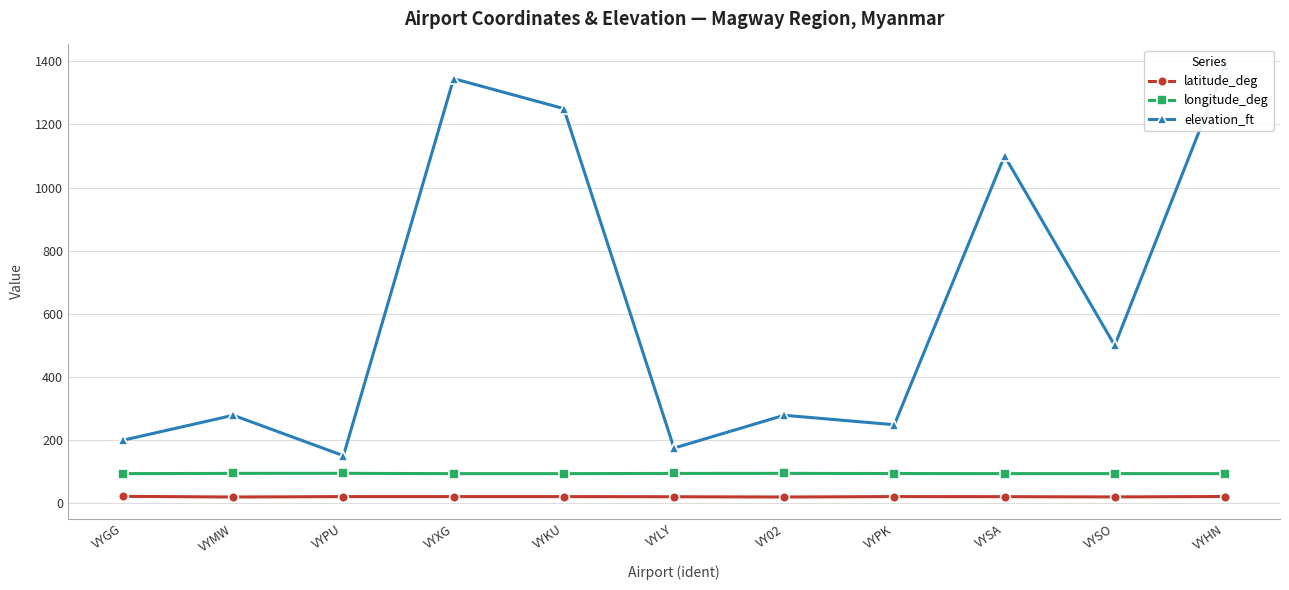

True or false: latitude_deg has more than 0 interior local peaks.

True